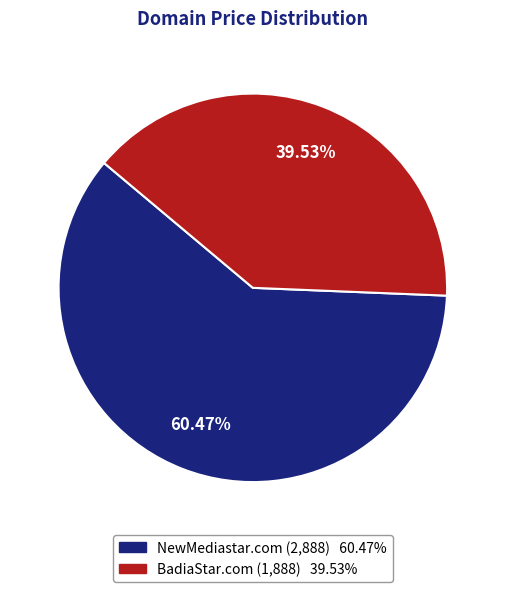

How many slices are in this pie chart?

2